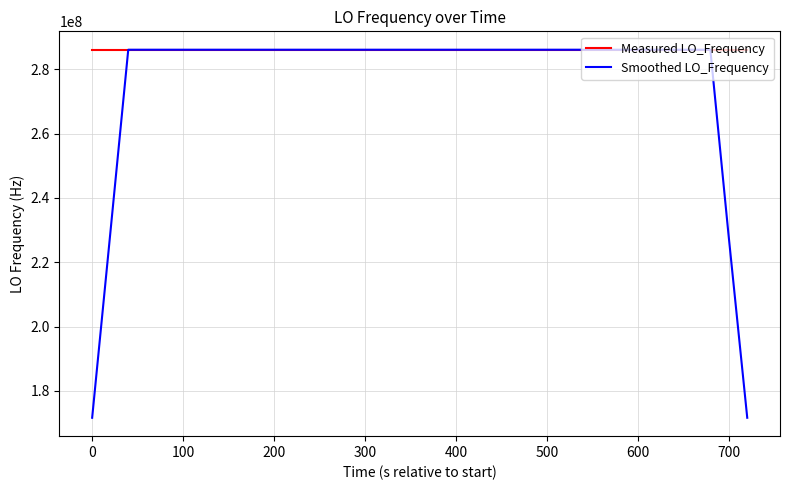

What is the highest value of the Smoothed LO_Frequency series?

286047008.4